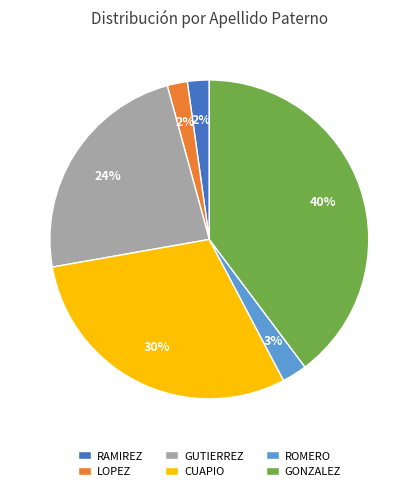

Does any single category account for the majority?

No